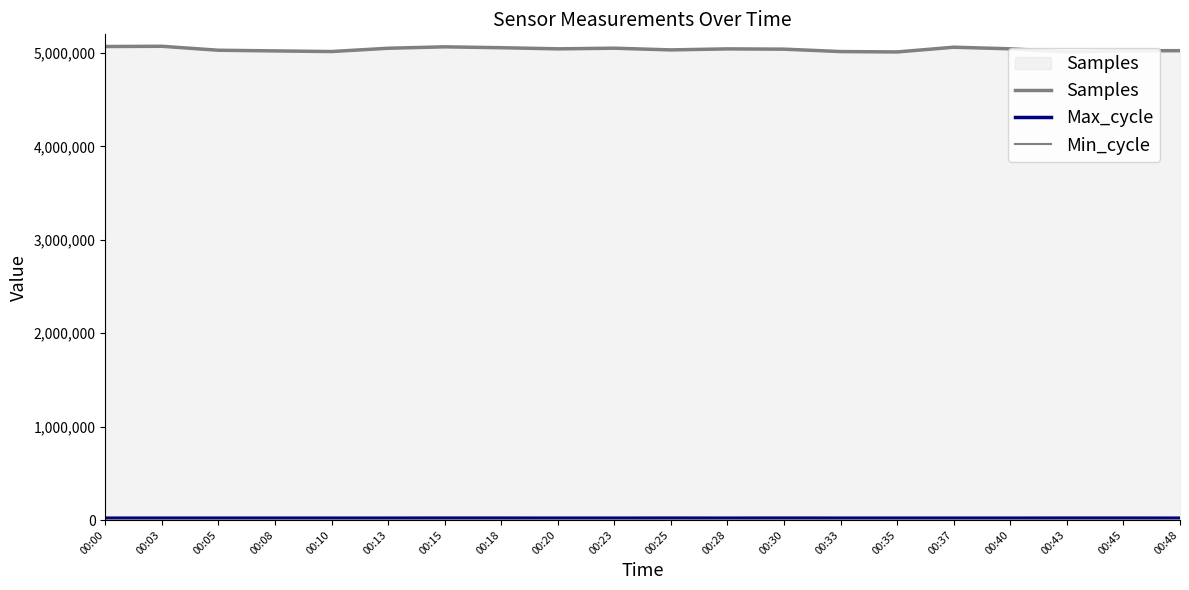

How many series are shown in this chart?

3